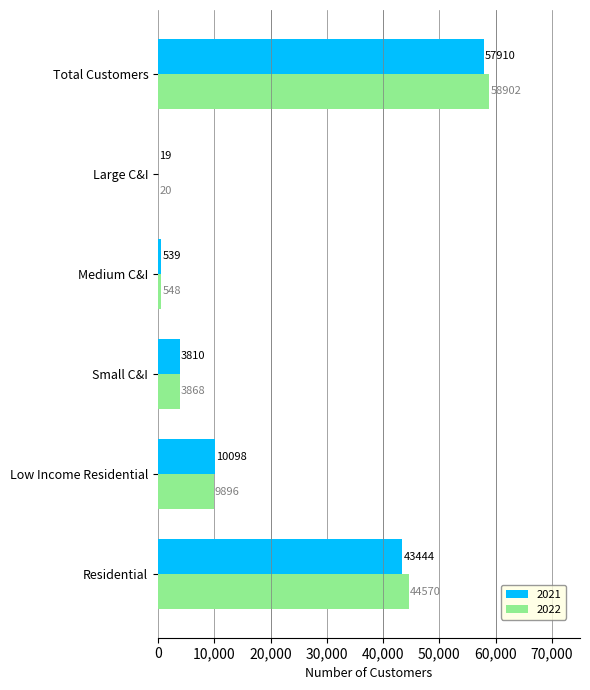

What is the sum of the 2021 values at Medium C&I and Total Customers?

58449